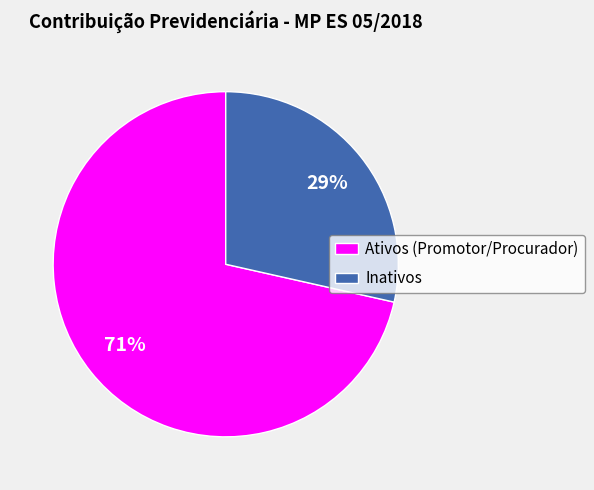

Which category has the biggest portion of the pie?

Ativos (Promotor/Procurador)